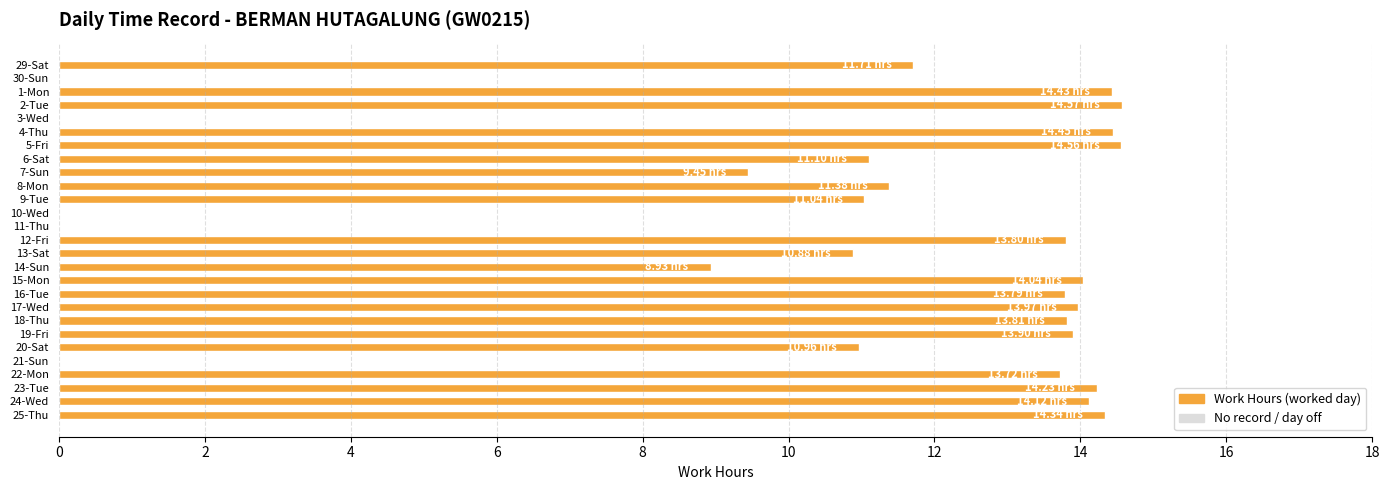

What is the sum of the values at 23-Tue and 12-Fri?

28.0